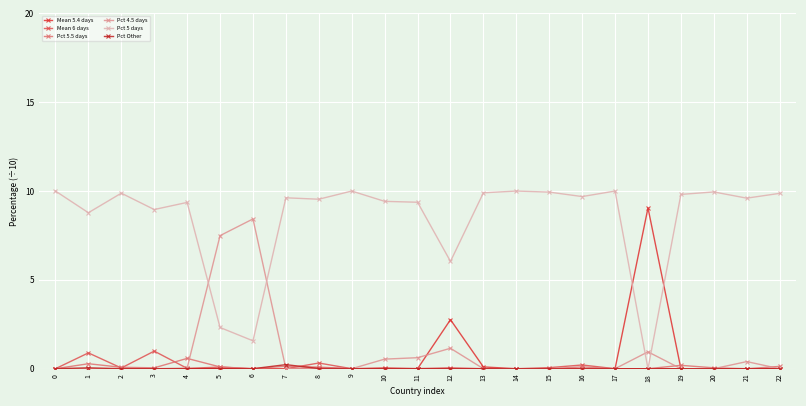

Reading left to right, transcribe all the data shown in this chart.

Mean 5.4 days: 0.0	0.0	0.0	0.0	0.0	0.0	0.0	0.0	0.0	0.0	0.0	0.0	2.8	0.1	0.0	0.0	0.0	0.0	9.1	0.0	0.0	0.0	0.0
Mean 6 days: 0.0	0.9	0.0	1.0	0.0	0.1	0.0	0.0	0.3	0.0	0.0	0.0	0.1	0.0	0.0	0.1	0.2	0.0	0.0	0.0	0.0	0.0	0.0
Pct 5.5 days: 0.0	0.3	0.1	0.1	0.6	0.1	0.0	0.1	0.1	0.0	0.0	0.0	0.0	0.0	0.0	0.0	0.1	0.0	0.0	0.2	0.1	0.0	0.1
Pct 4.5 days: 0.0	0.0	0.0	0.0	0.0	7.5	8.4	0.0	0.0	0.0	0.5	0.6	1.1	0.0	0.0	0.0	0.0	0.0	0.9	0.0	0.0	0.4	0.0
Pct 5 days: 10.0	8.8	9.9	9.0	9.4	2.3	1.6	9.6	9.5	10.0	9.4	9.4	6.0	9.9	10.0	9.9	9.7	10.0	0.0	9.8	9.9	9.6	9.9
Pct Other: 0.0	0.1	0.0	0.0	0.0	0.0	0.0	0.2	0.0	0.0	0.0	0.0	0.0	0.0	0.0	0.0	0.0	0.0	0.0	0.0	0.0	0.0	0.0